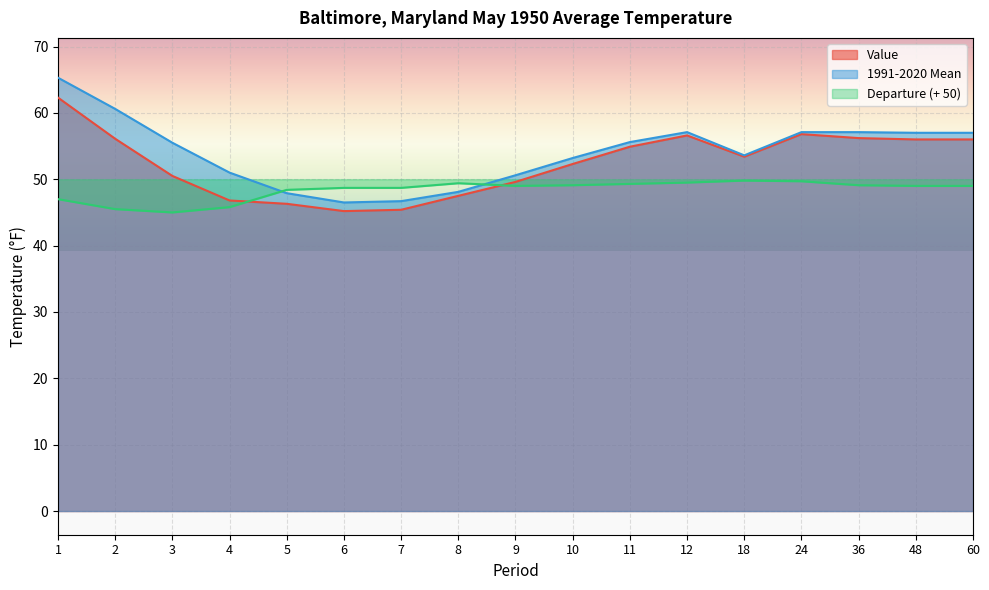

What is the spread (max minus min) of values at 18?

3.8